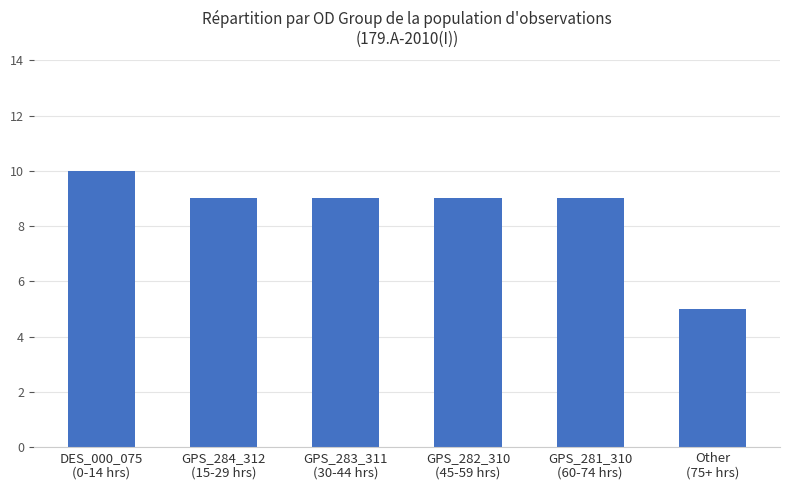

What is the minimum value shown in the chart?

5